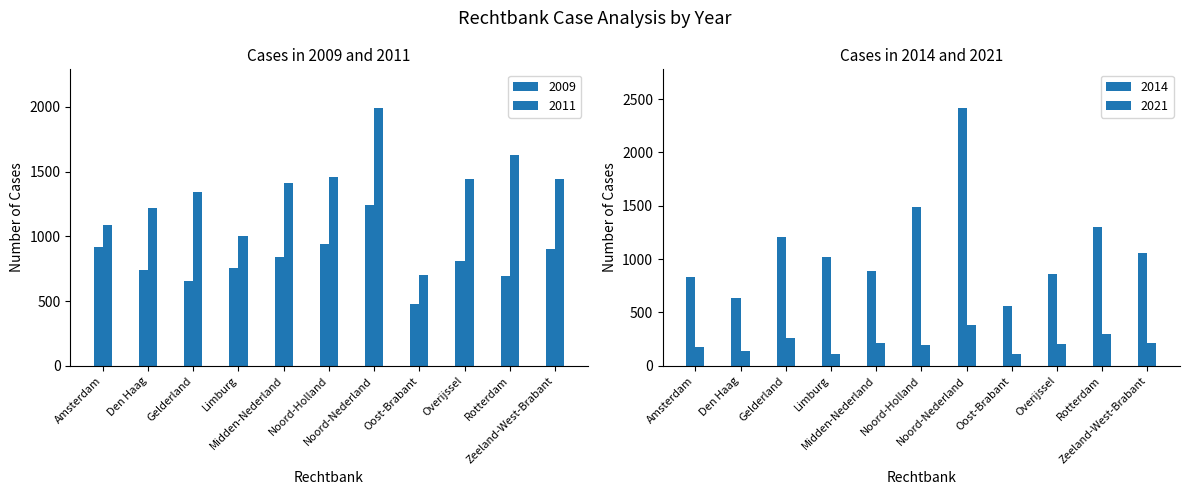

What are all the series names shown in the legend?

2009, 2011, 2014, 2021